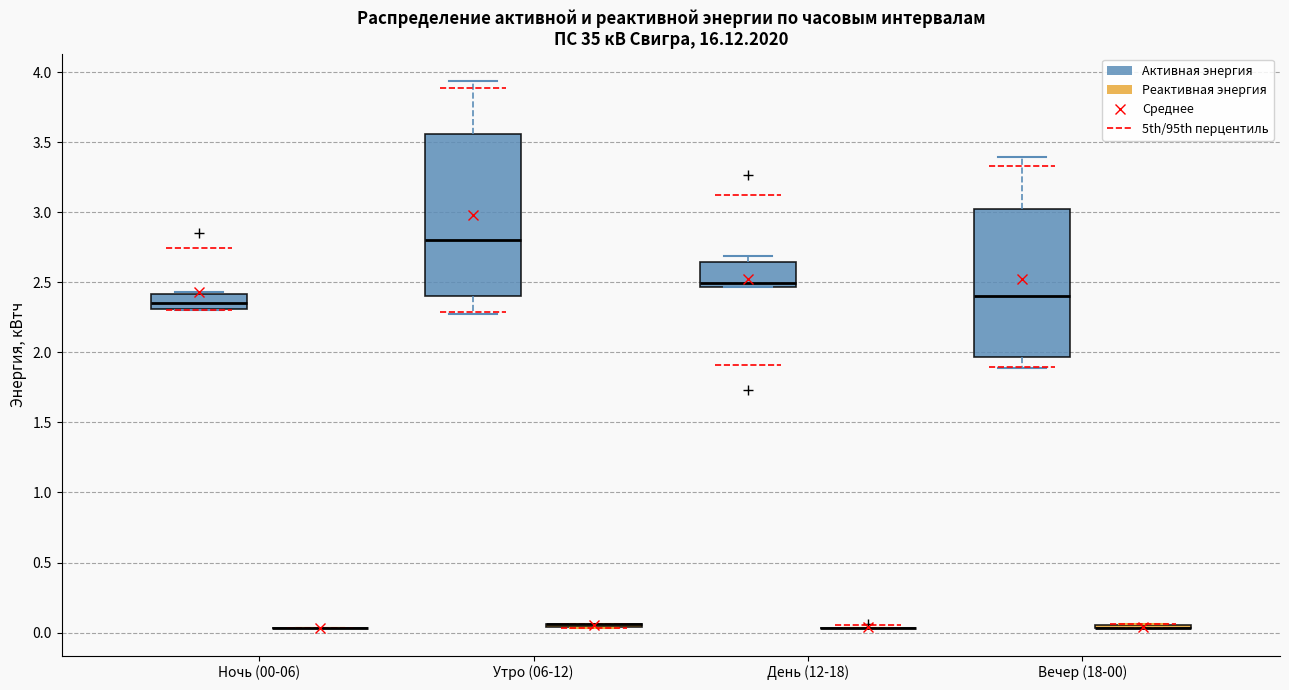

Reading left to right, read every box against the y-axis: the position of its median line, the range the box covers, and the ends of its whiskers. The values are not printed on the chart, so give them approximately, as read against the axis.

Ночь (00-06) (Активная энергия): median 2.35, box 2.30 to 2.40, whiskers 2.30 to 2.45
Ночь (00-06) (Реактивная энергия): box collapsed to a line at 0.05, whiskers 0.05 to 0.05
Утро (06-12) (Активная энергия): median 2.80, box 2.40 to 3.55, whiskers 2.25 to 3.95
Утро (06-12) (Реактивная энергия): box collapsed to a line at 0.05, whiskers 0.05 to 0.05
День (12-18) (Активная энергия): median 2.50, box 2.45 to 2.65, whiskers 2.45 to 2.70
День (12-18) (Реактивная энергия): box collapsed to a line at 0.05, whiskers 0.05 to 0.05
Вечер (18-00) (Активная энергия): median 2.40, box 1.95 to 3.00, whiskers 1.90 to 3.40
Вечер (18-00) (Реактивная энергия): box collapsed to a line at 0.05, whiskers 0.05 to 0.05